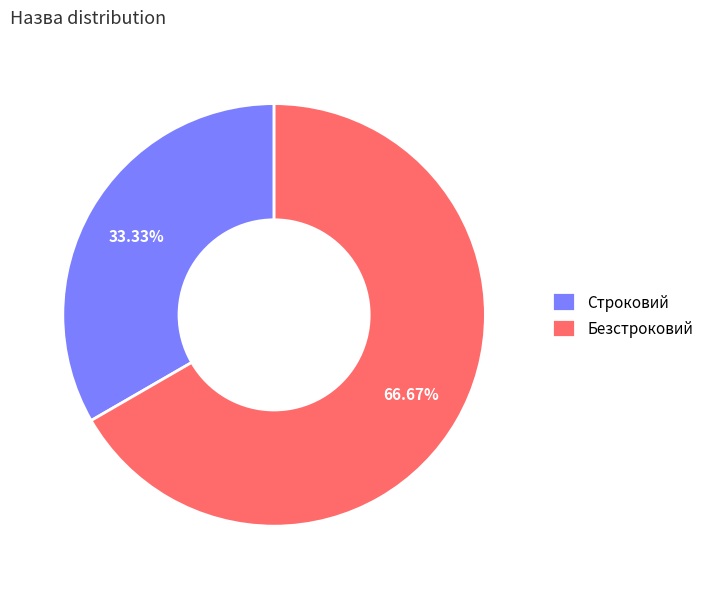

What percentage do Безстроковий and Строковий together represent?

100.0%